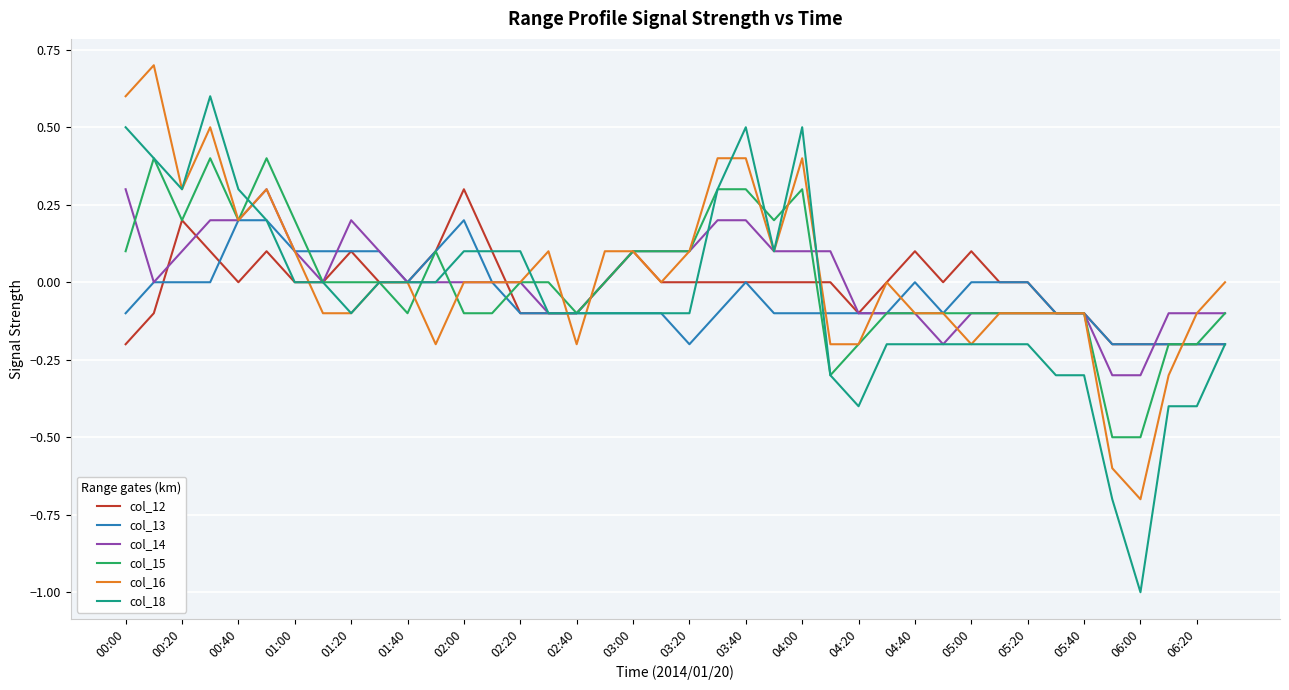

Which series has the largest range (max minus min)?

col_18